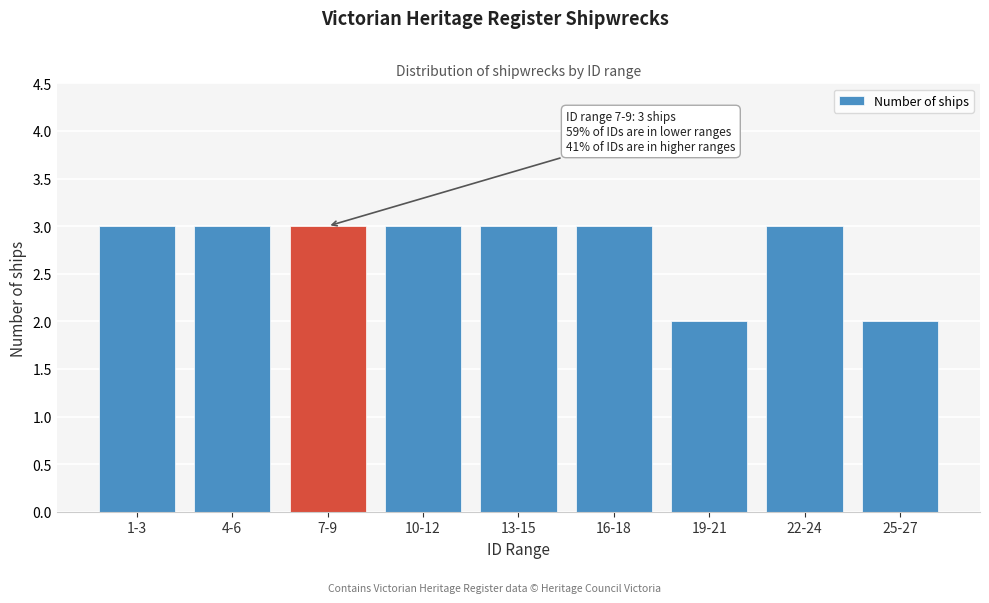

Reading left to right, extract all data points from this chart.

3	3	3	3	3	3	2	3	2